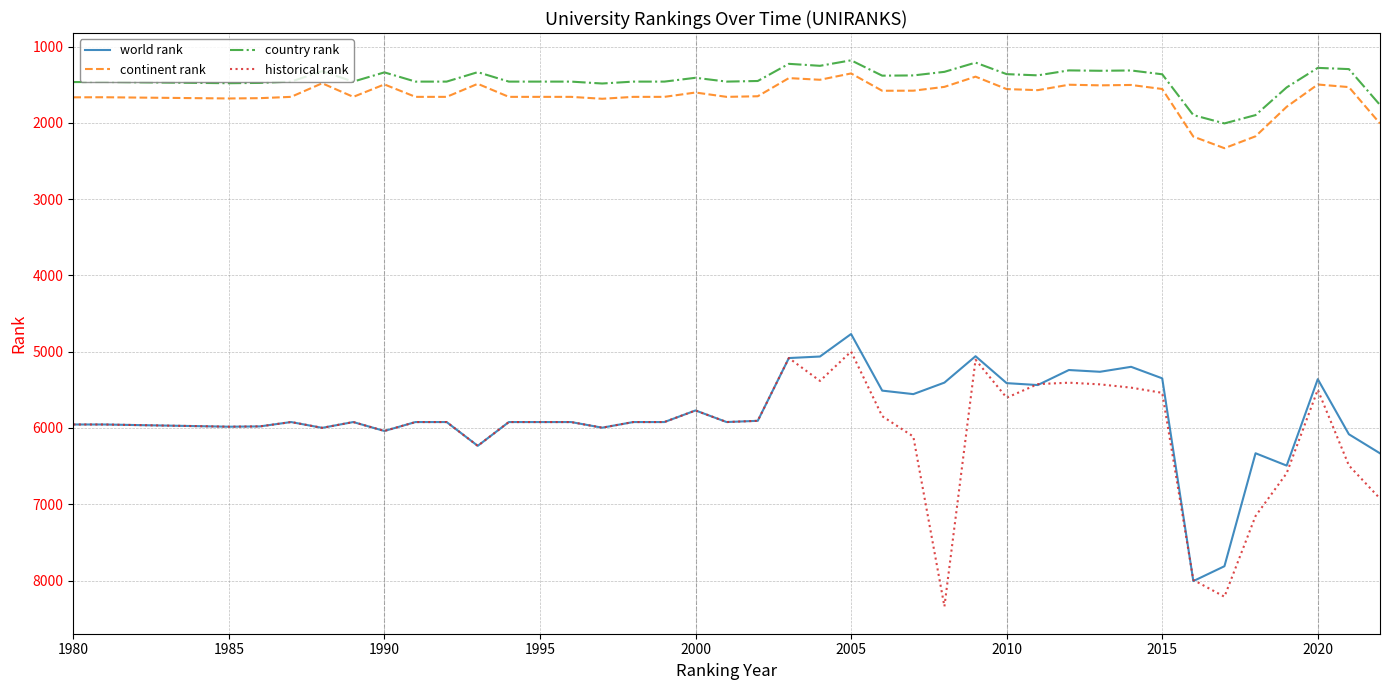

What is the minimum value shown in the chart?

1180